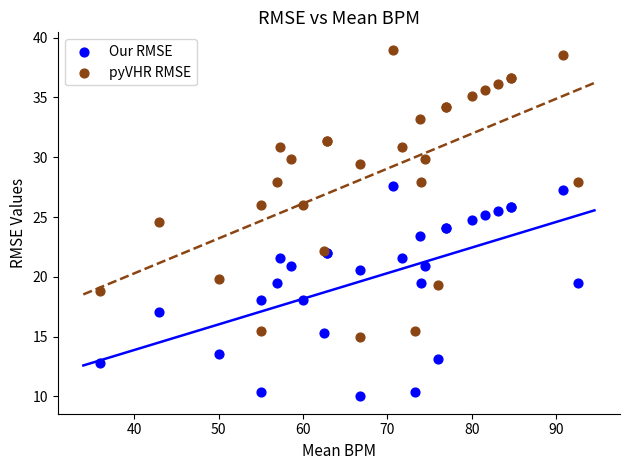

What is the X range (max minus min) for the scatter plot?

56.5